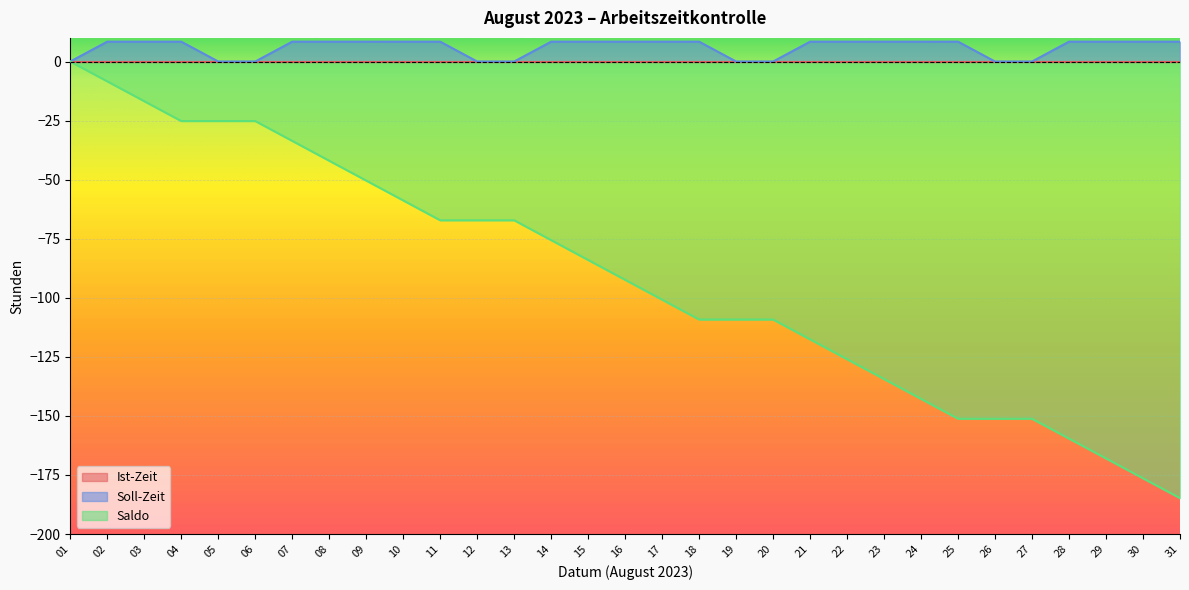

What is the difference between the highest and lowest values at 25?

159.6